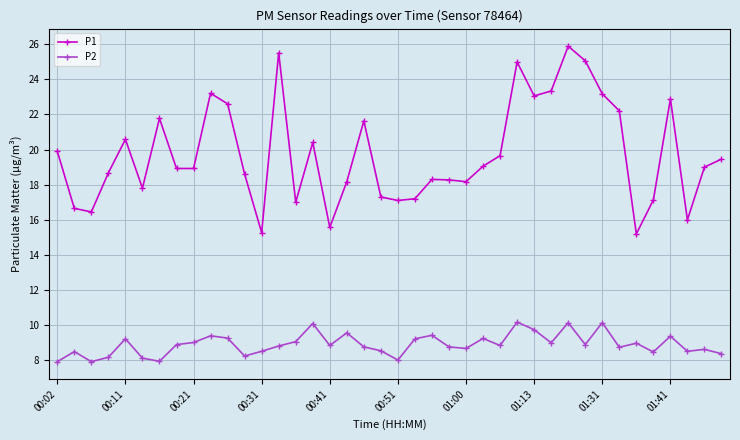

What is the lowest value of the P1 series?

15.2